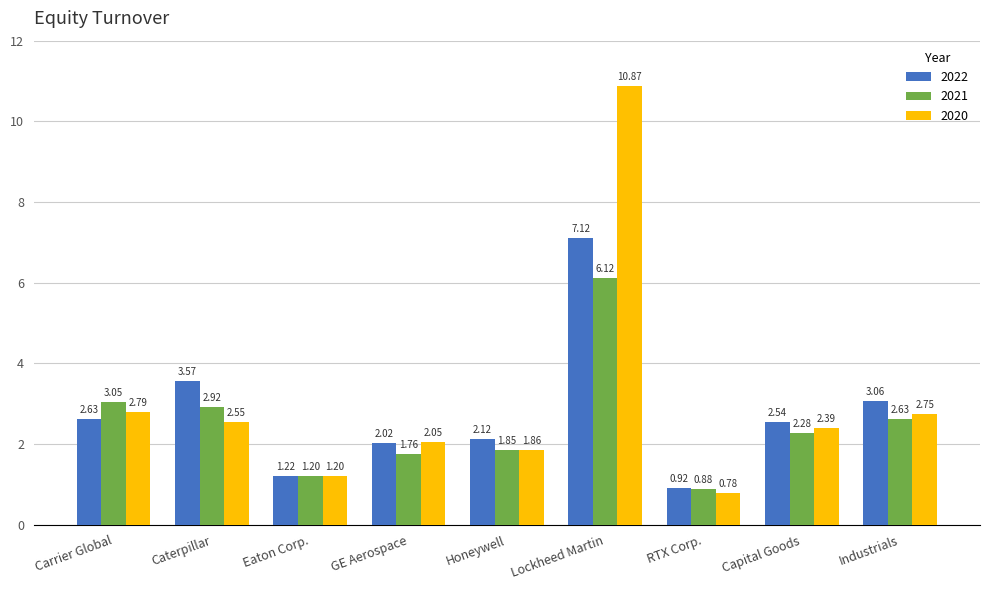

Is it true that 2021 equals 1.9 at Eaton Corp.?

False